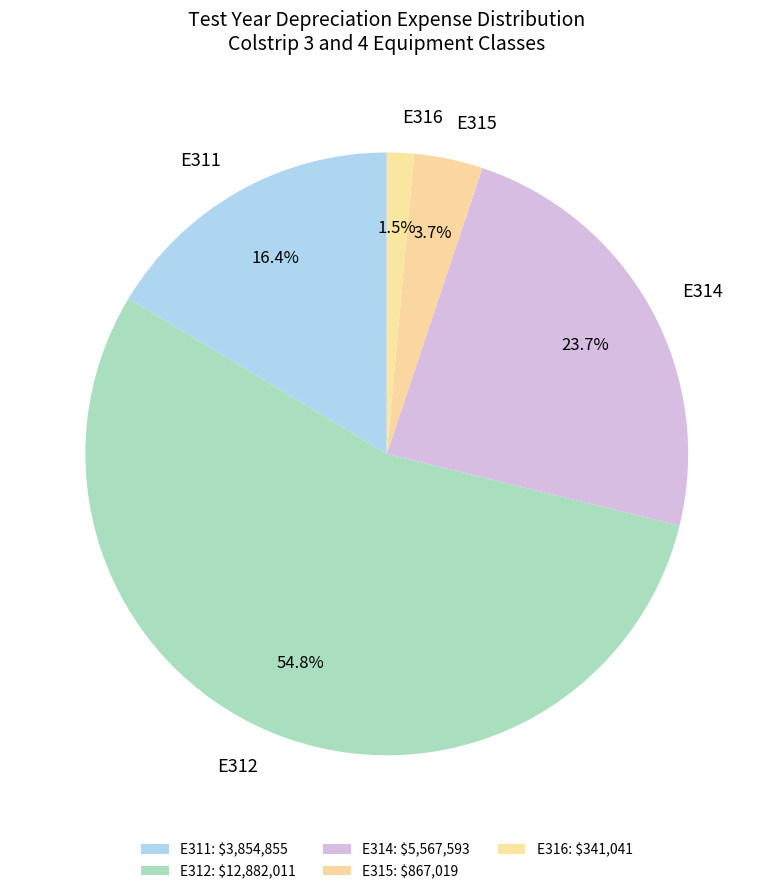

Is there any slice that represents more than half of the pie?

Yes